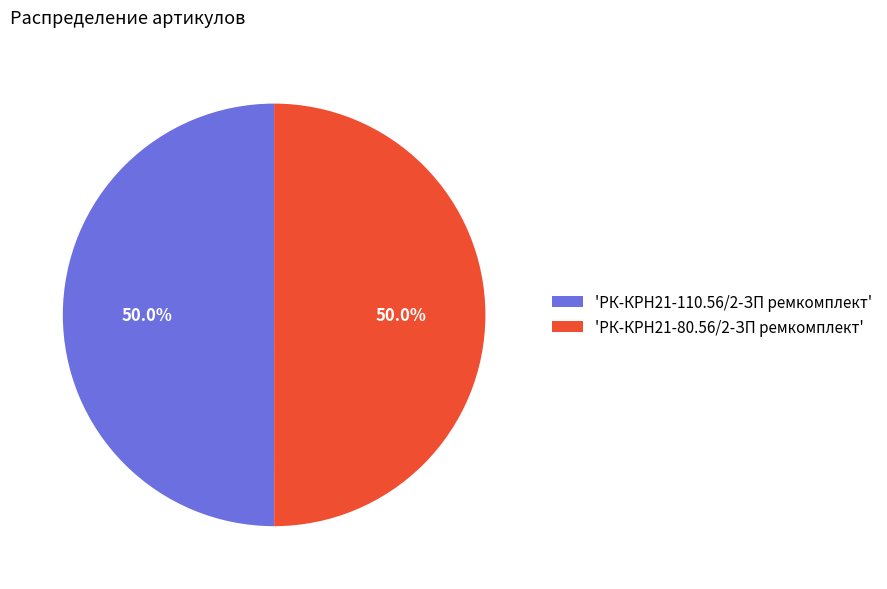

Combined, what portion of the pie is 'РК-КРН21-110.56/2-ЗП ремкомплект' and 'РК-КРН21-80.56/2-ЗП ремкомплект'?

100.0%